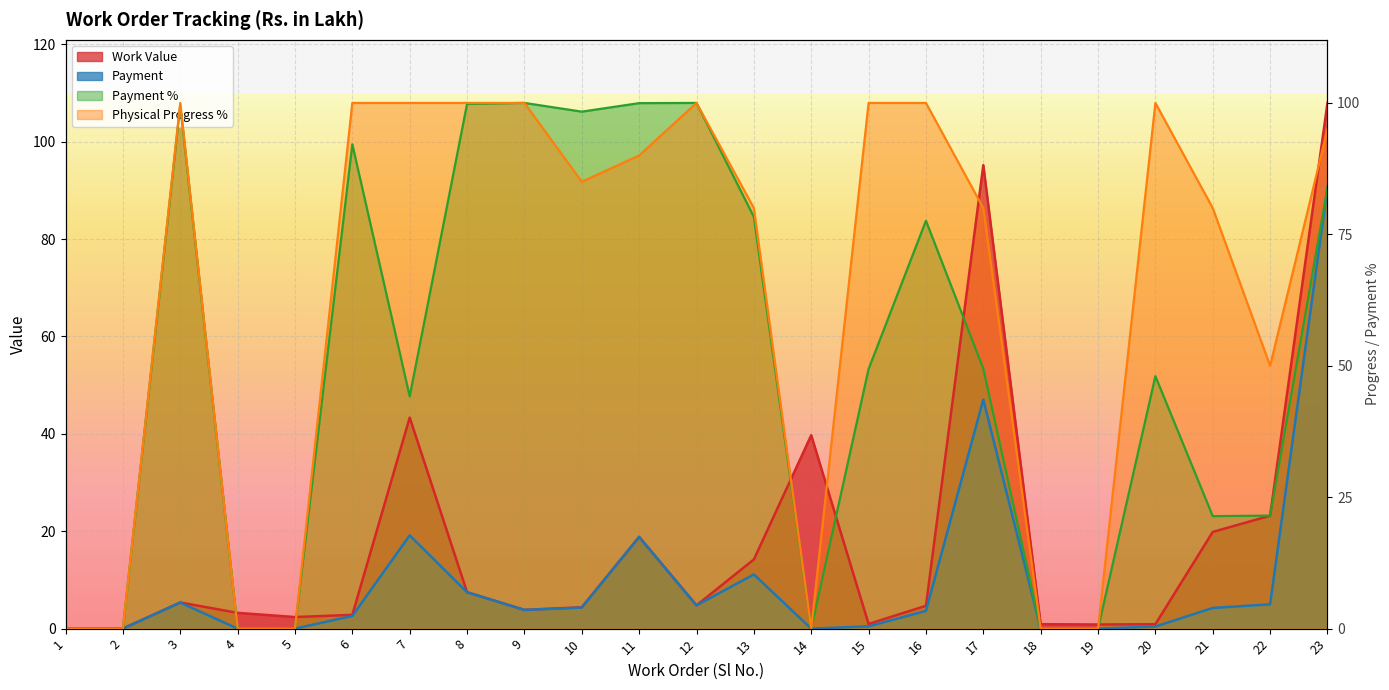

Reading right to left, list all the values displayed in this chart.

Work Value: 23=108.0	22=23.2	21=19.9	20=0.9	19=0.8	18=0.9	17=95.2	16=4.7	15=1.0	14=39.7	13=14.2	12=4.8	11=18.8	10=4.4	9=3.9	8=7.5	7=43.4	6=2.8	5=2.4	4=3.2	3=5.4	2=0.0	1=0.0
Payment: 23=90.5	22=5.0	21=4.2	20=0.4	19=0.0	18=0.0	17=47.0	16=3.6	15=0.5	14=0.0	13=11.1	12=4.8	11=18.8	10=4.3	9=3.9	8=7.5	7=19.1	6=2.6	5=0.0	4=0.0	3=5.3	2=0.0	1=0.0
Payment %: 23=90.6	22=23.2	21=23.1	20=51.8	19=0.0	18=0.0	17=53.4	16=83.8	15=53.3	14=0.0	13=84.6	12=108.0	11=107.9	10=106.2	9=108.0	8=107.8	7=47.7	6=99.5	5=0.0	4=0.0	3=107.5	2=0.0	1=0.0
Physical Progress %: 23=102.6	22=54.0	21=86.4	20=108.0	19=0.0	18=0.0	17=86.4	16=108.0	15=108.0	14=0.0	13=86.4	12=108.0	11=97.2	10=91.8	9=108.0	8=108.0	7=108.0	6=108.0	5=0.0	4=0.0	3=108.0	2=0.0	1=0.0